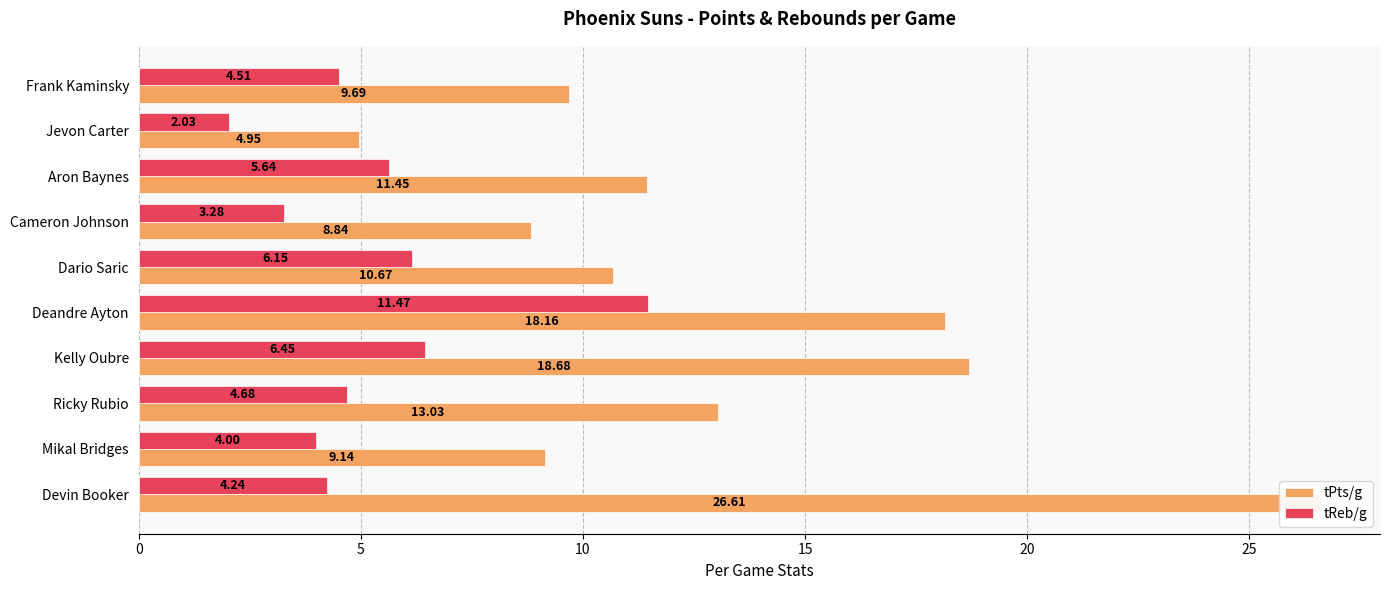

What are all the series names shown in the legend?

tPts/g, tReb/g